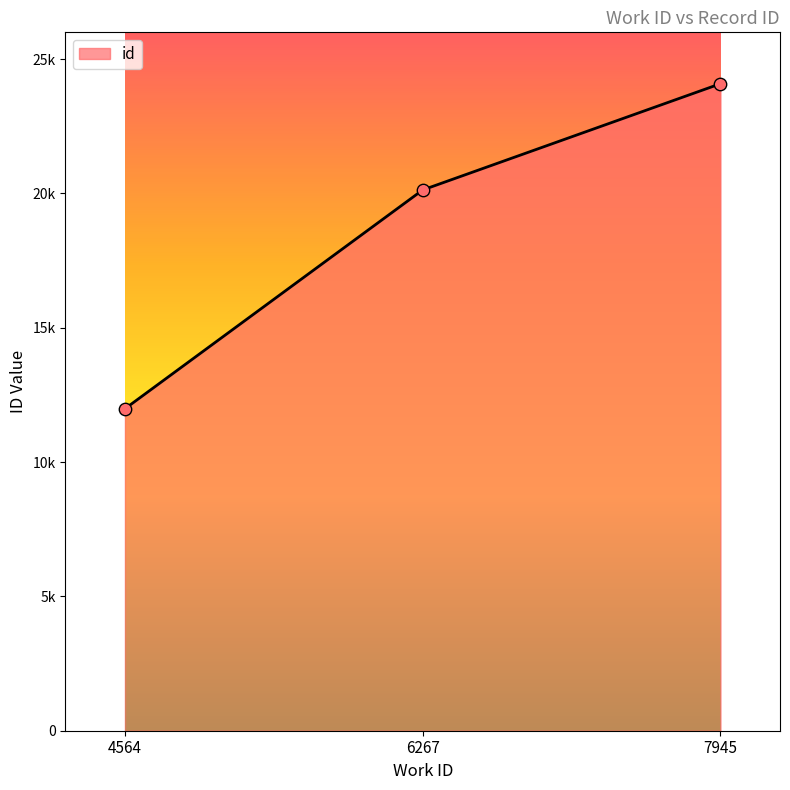

Does the chart have visible grid lines?

No